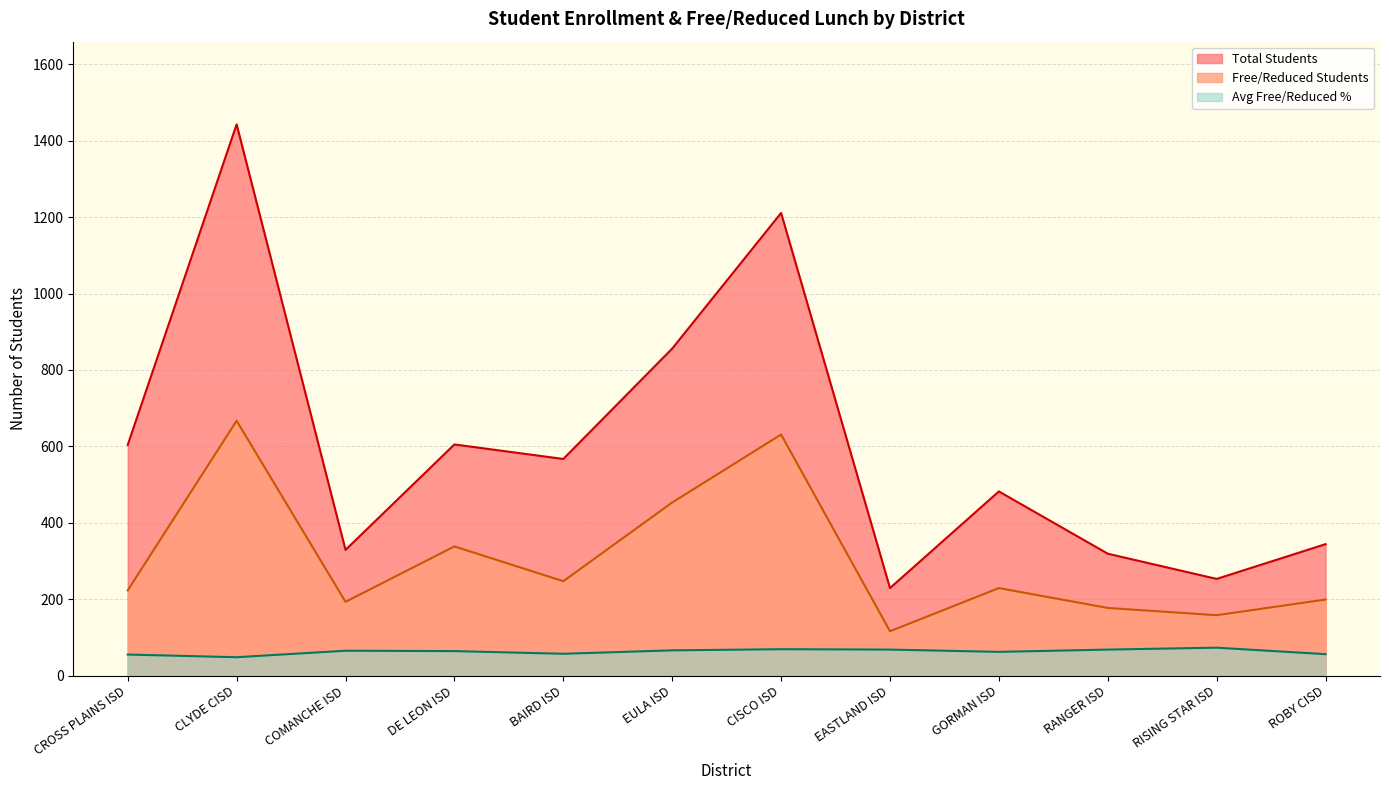

At which label is Total Students closest to 836?

EULA ISD